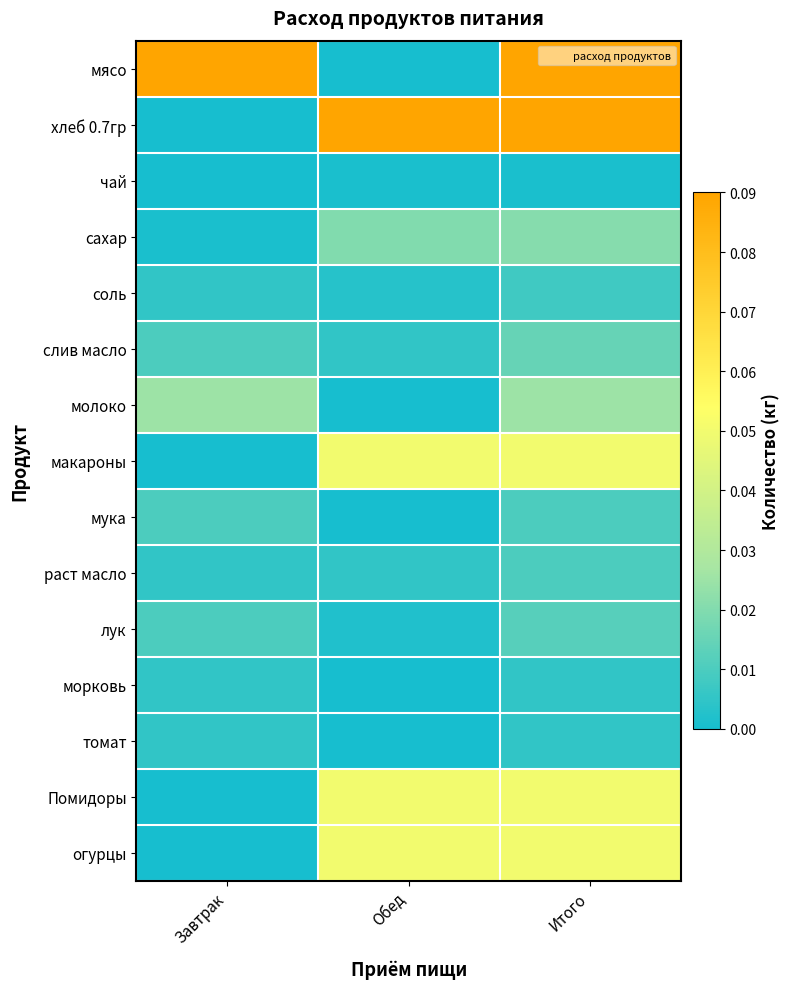

How many series are shown in this chart?

15